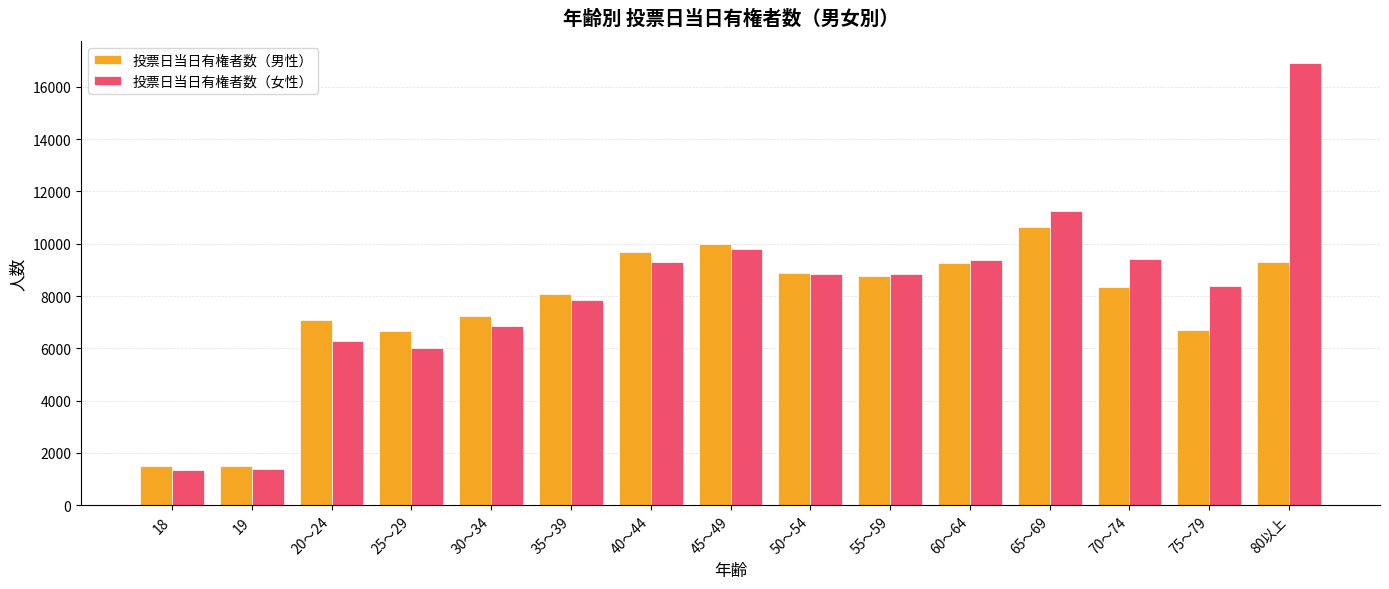

Are the bars grouped side by side (vs. stacked)?

Yes